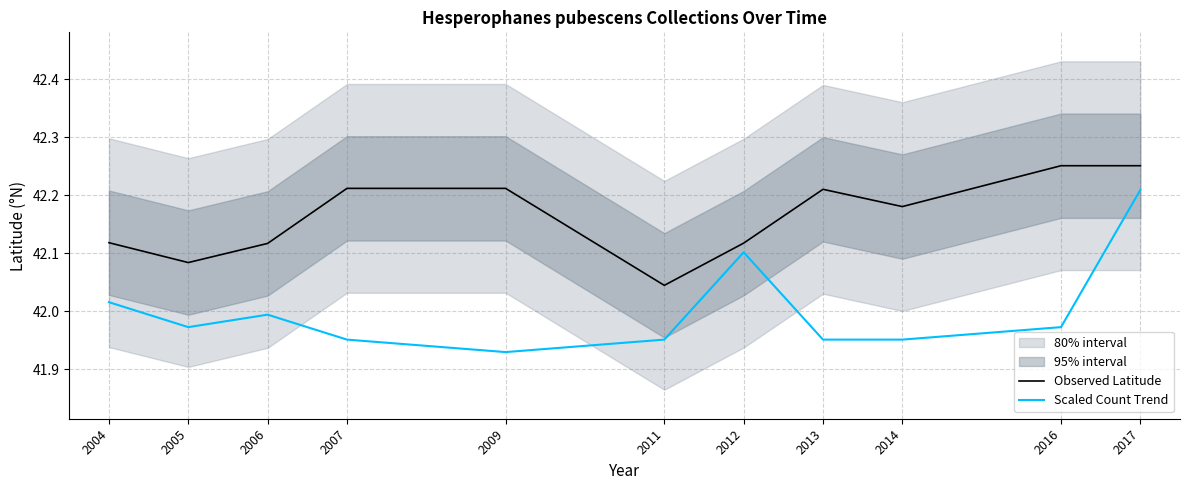

List the labels in order of Observed Latitude value, largest first.

2016, 2017, 2007, 2009, 2013, 2014, 2004, 2012, 2006, 2005, 2011